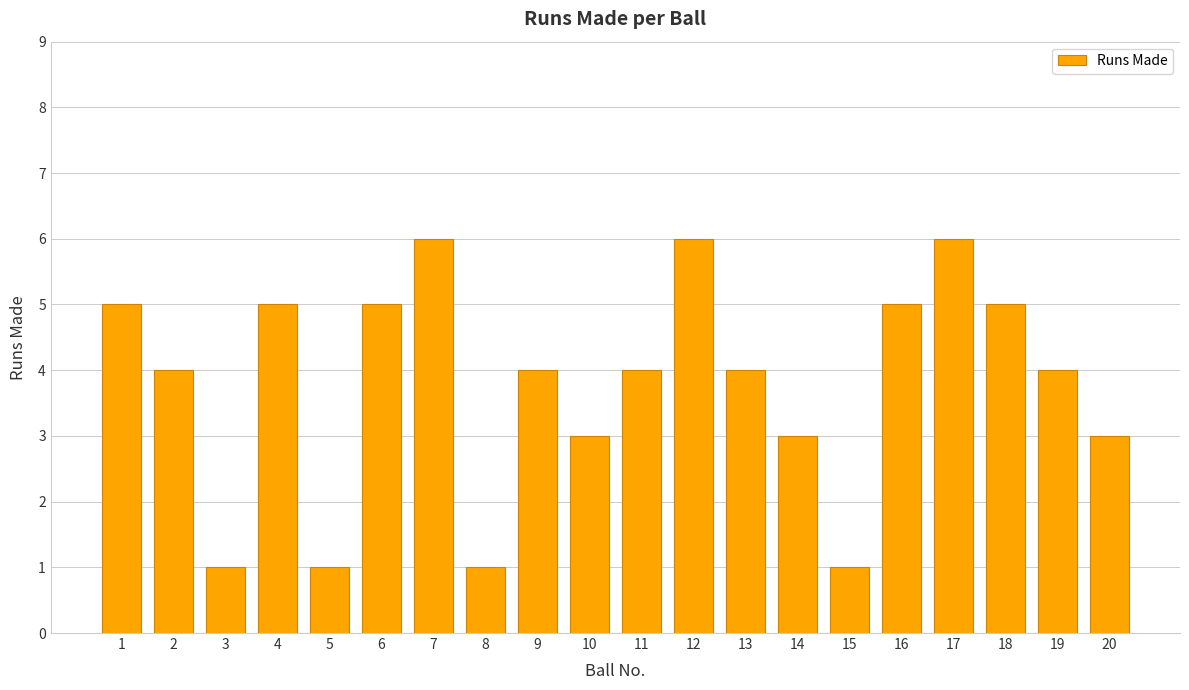

The value at 14 is 3. True or false?

True